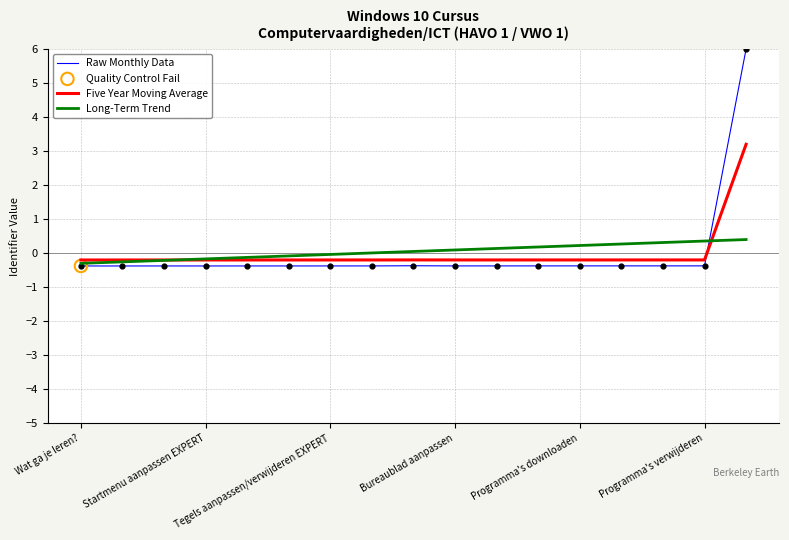

Which series has the widest spread of values?

Raw Monthly Data